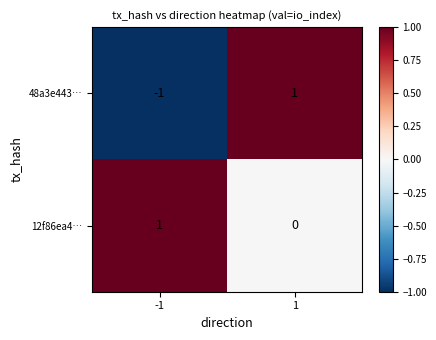

List the series in order of their overall mean, highest first.

12f86ea4…, 48a3e443…